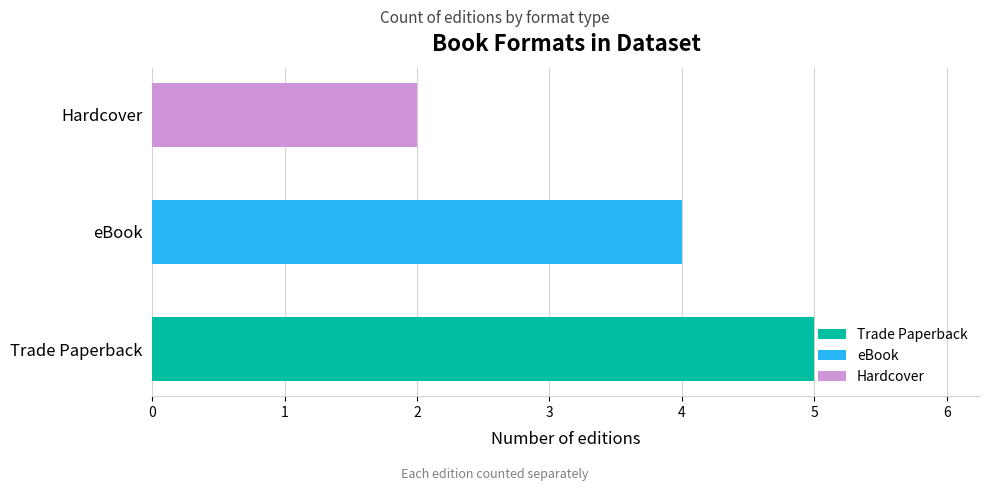

What is the label of the 2nd bar from the left?

eBook